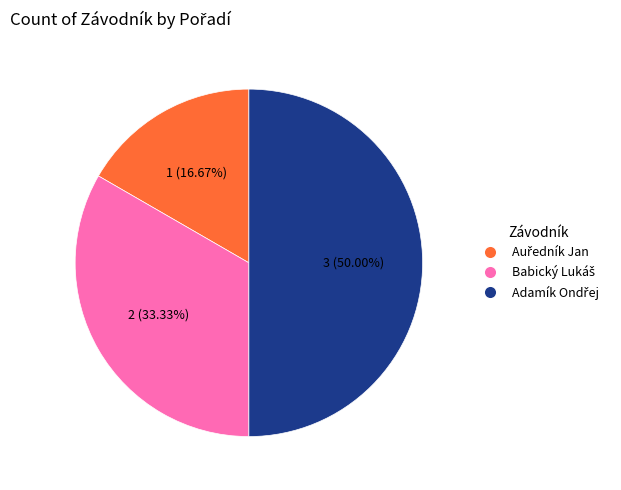

What percentage is the Adamík Ondřej slice, to the nearest percent?

50%